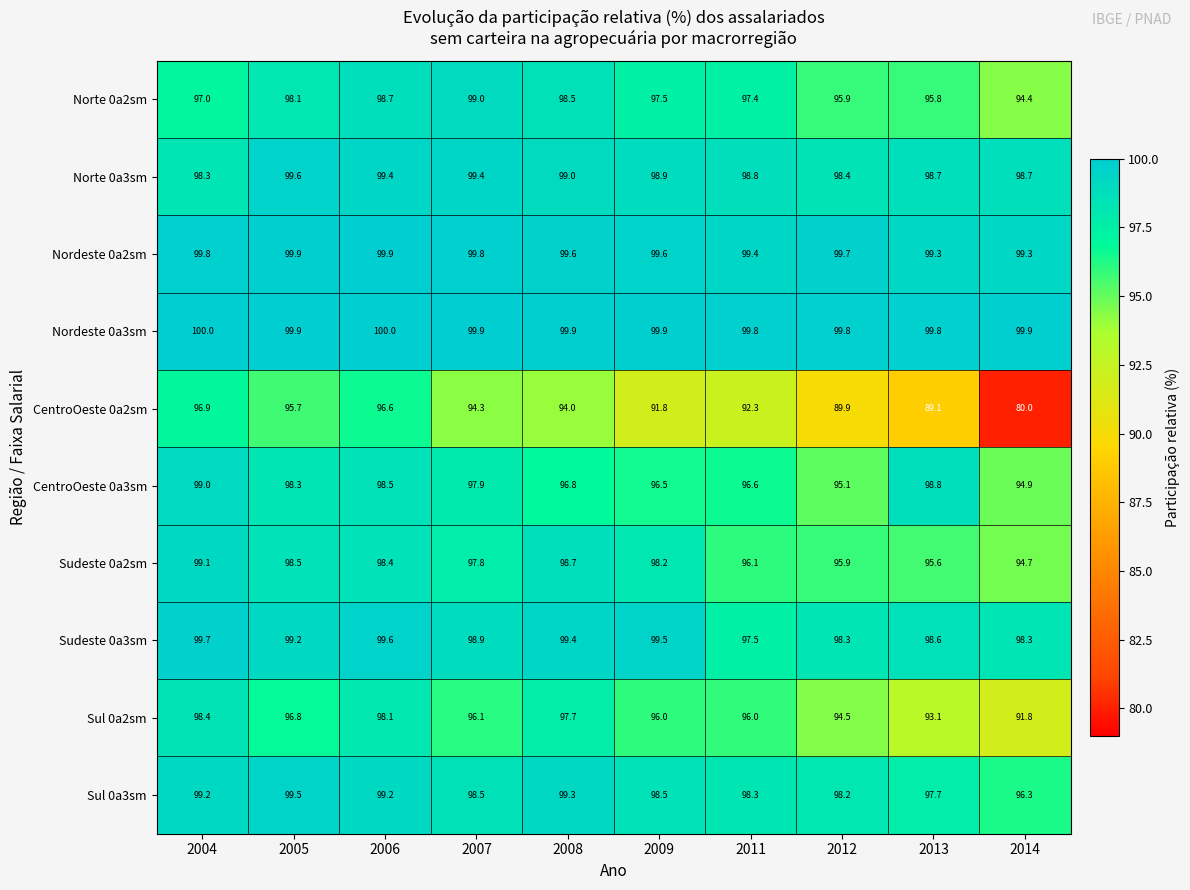

Is it true that CentroOeste 0a3sm equals 169.1 at 2012?

False